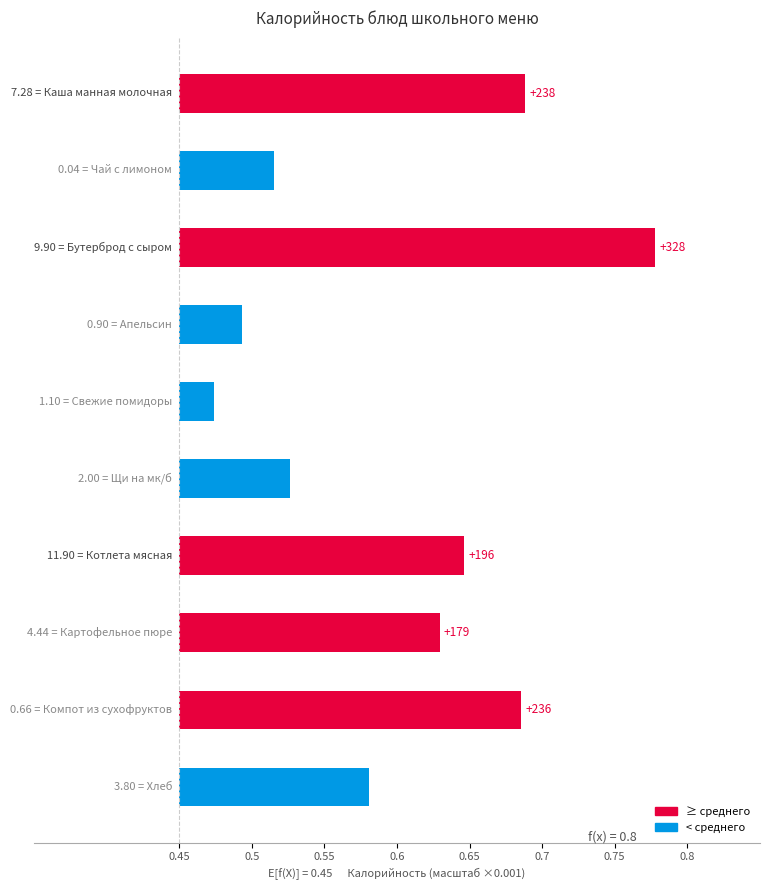

Reading left to right, transcribe all the data shown in this chart.

0.2	0.1	0.3	0.0	0.0	0.1	0.2	0.2	0.2	0.1